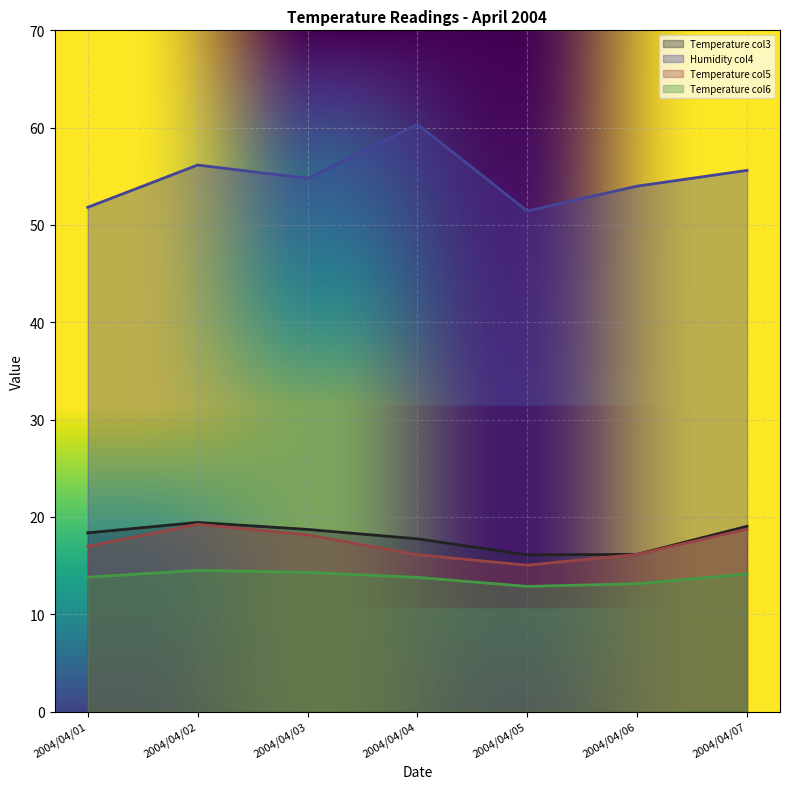

How many categories are shown in the chart?

7